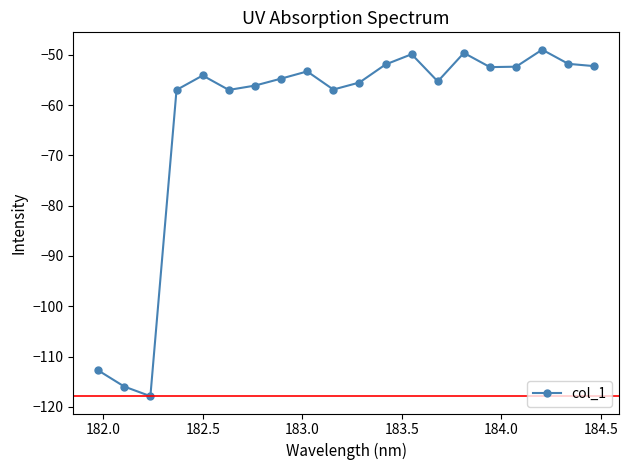

True or false: there are more than 1 points higher than both neighbors.

True